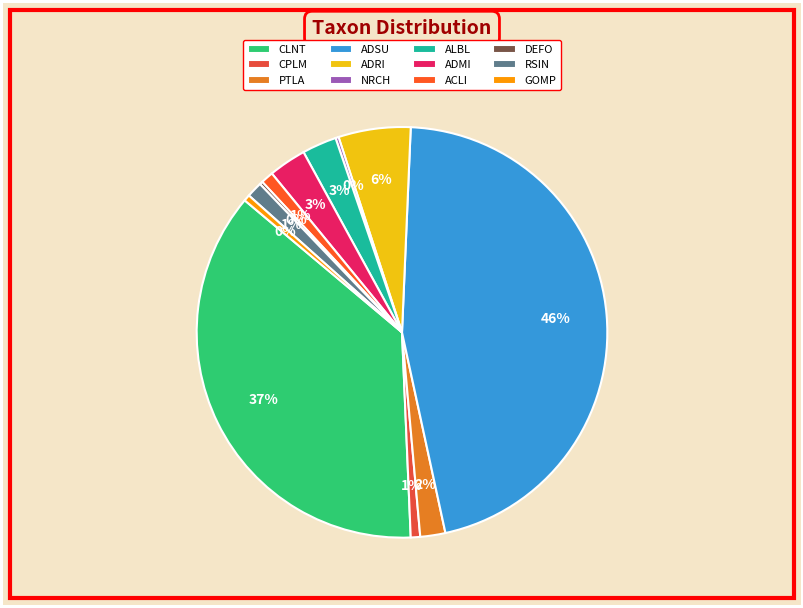

What is the ratio of the value at DEFO to the value at GOMP?

0.5